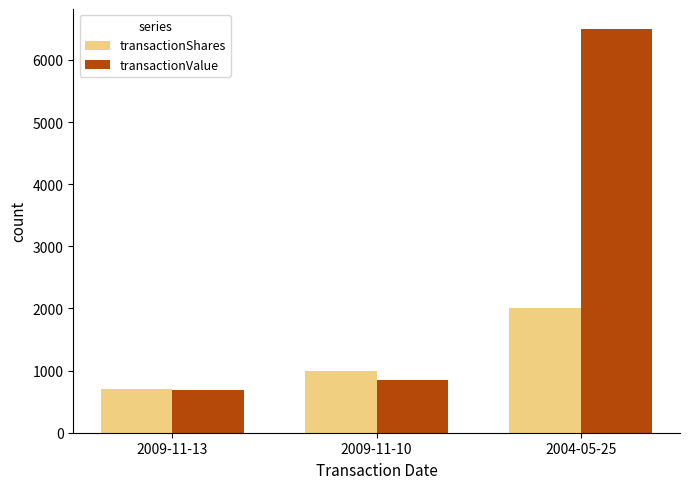

List the series in order of their overall mean, highest first.

transactionValue, transactionShares